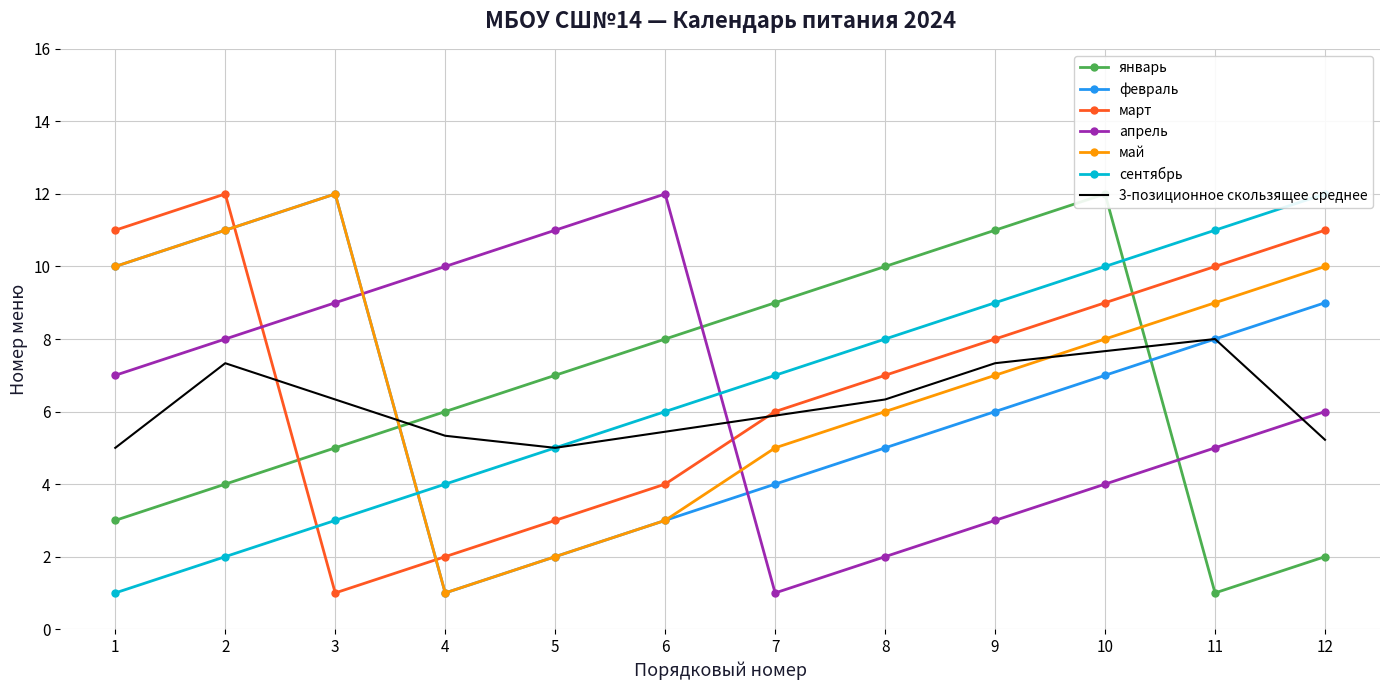

How many data points does each series have?

12